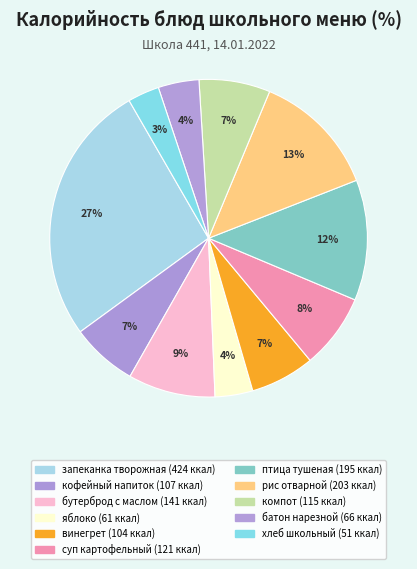

How many slices are in this pie chart?

11